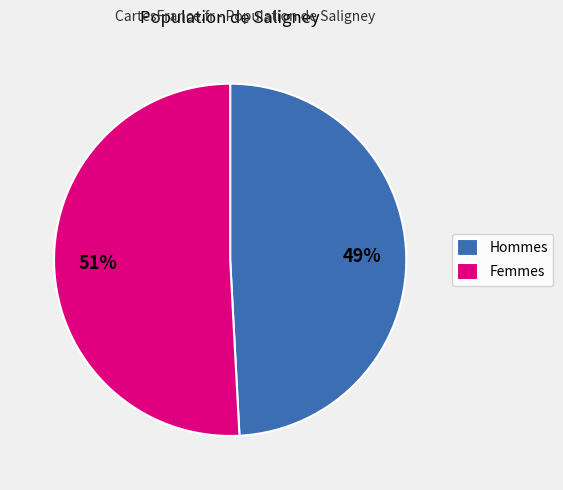

What is the smallest slice in the pie chart?

Hommes